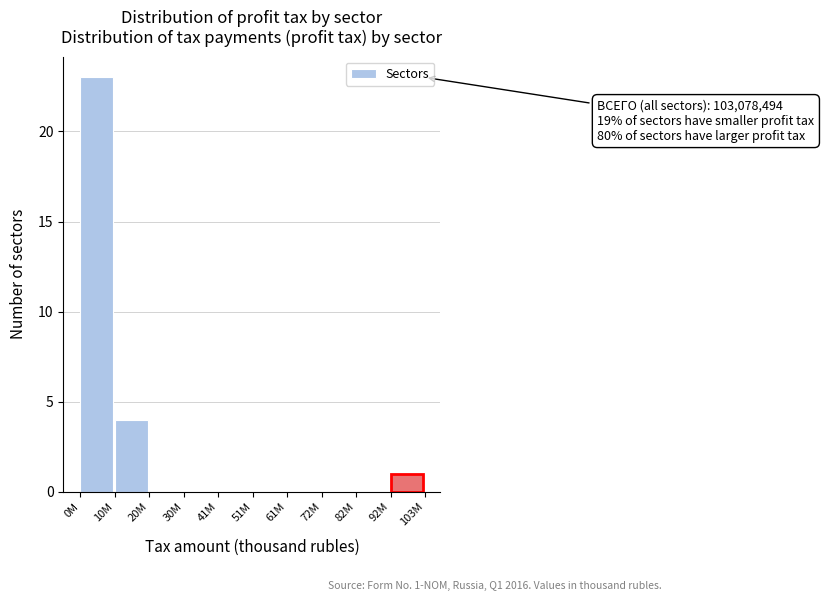

Reading left to right, transcribe all the data shown in this chart.

0M=23	10M=4	20M=0	30M=0	41M=0	51M=0	61M=0	72M=0	82M=0	92M=1